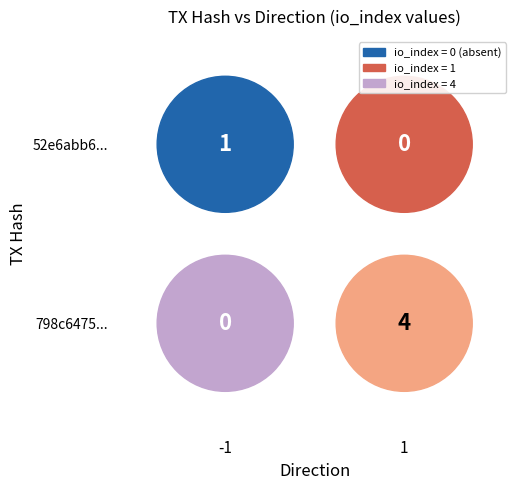

Reading left to right, what are all the values shown in this chart?

52e6abb6d6cd2ea721d2aaf44642bbdc2ae56af: direction=-1	io_index=1
798c647595cc39567d850ac34ce5ec6bffc6678: direction=1	io_index=4